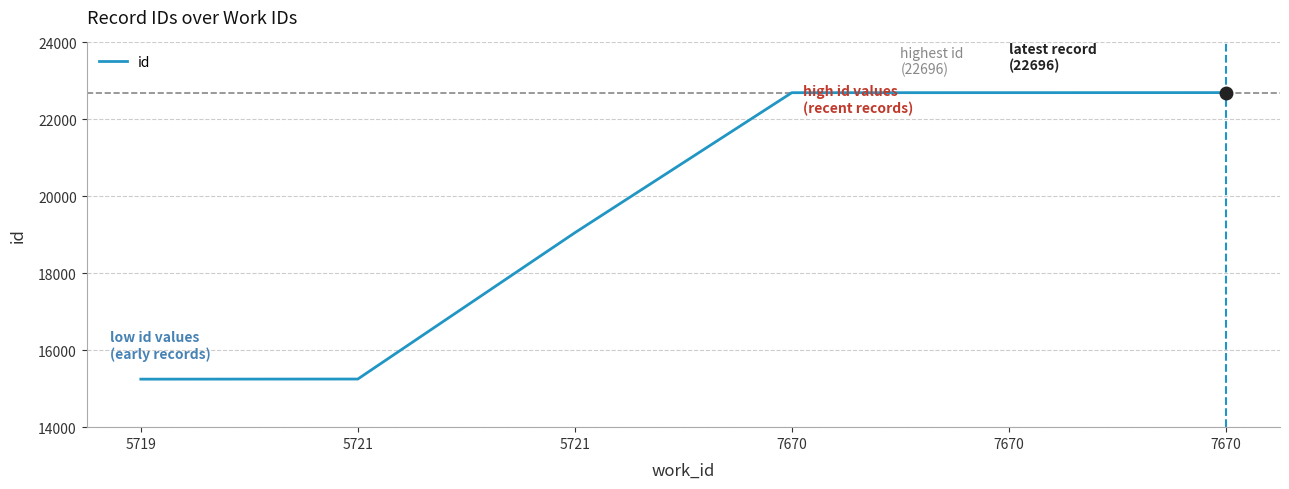

How many lines are shown in the chart?

1